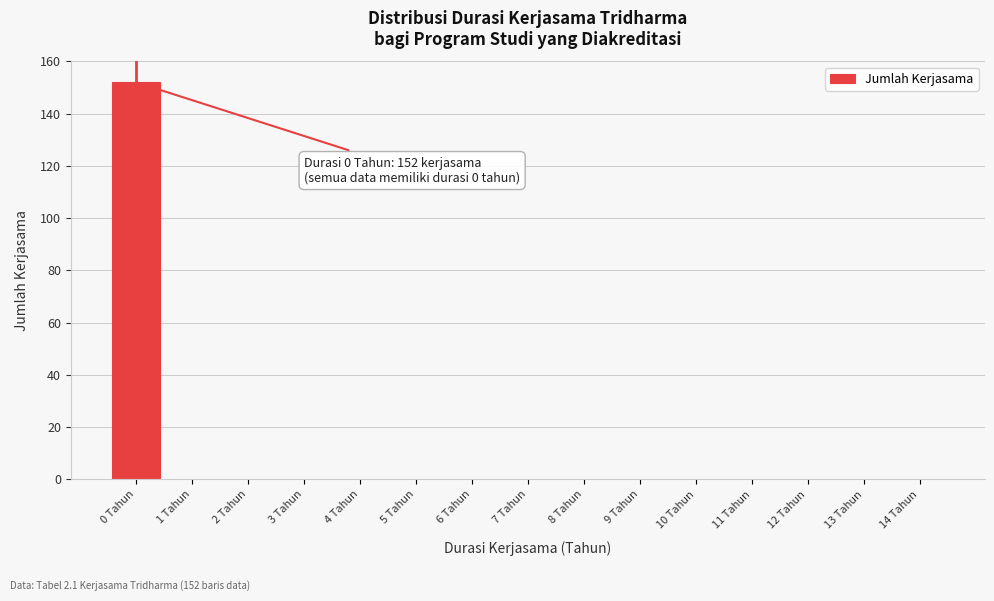

Reading left to right, what are all the values shown in this chart?

0 Tahun=152	1 Tahun=0	2 Tahun=0	3 Tahun=0	4 Tahun=0	5 Tahun=0	6 Tahun=0	7 Tahun=0	8 Tahun=0	9 Tahun=0	10 Tahun=0	11 Tahun=0	12 Tahun=0	13 Tahun=0	14 Tahun=0